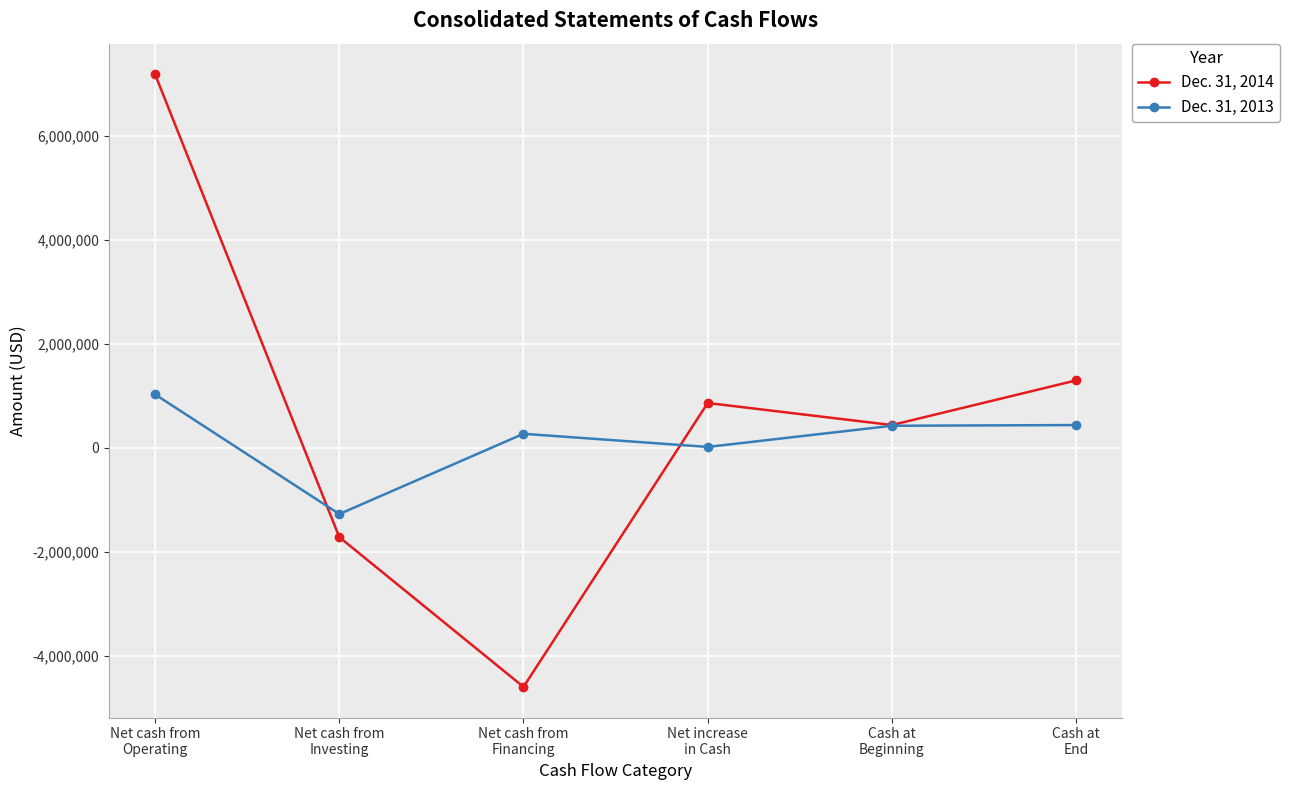

Which series has the widest spread of values?

Dec. 31, 2014